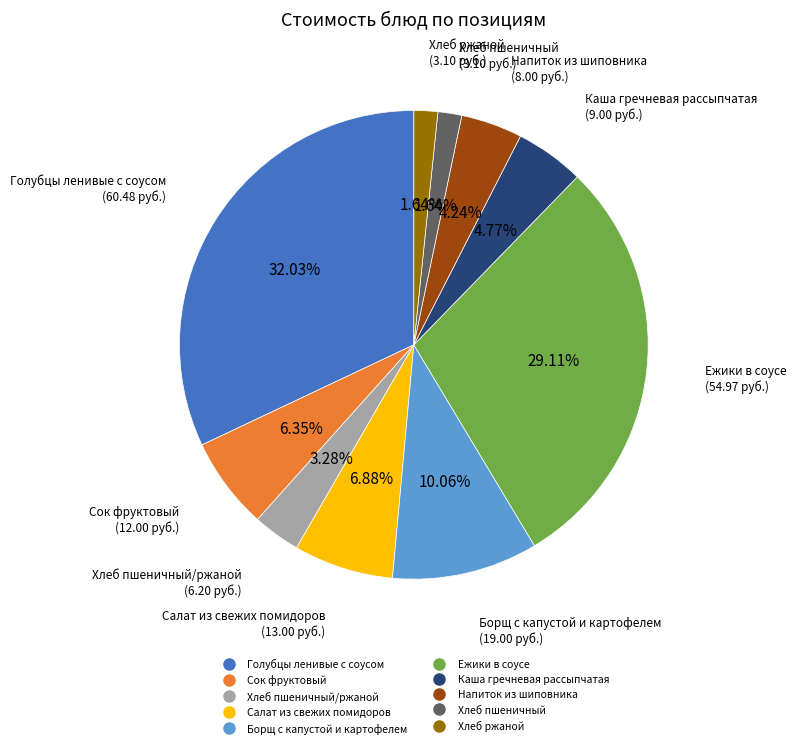

Does any single category account for the majority?

No